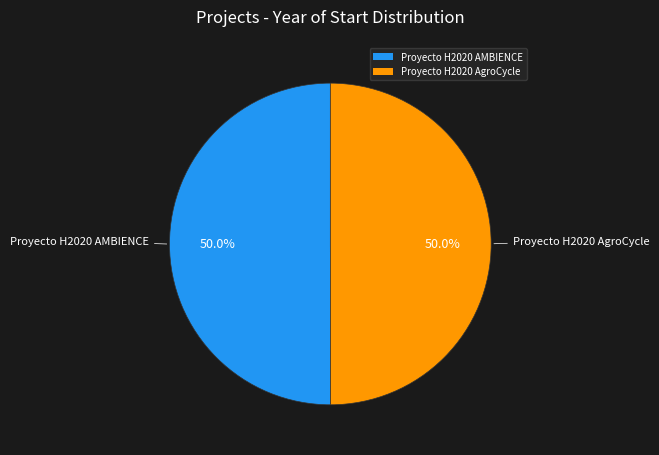

What is the total percentage of Proyecto H2020 AMBIENCE and Proyecto H2020 AgroCycle?

100.0%